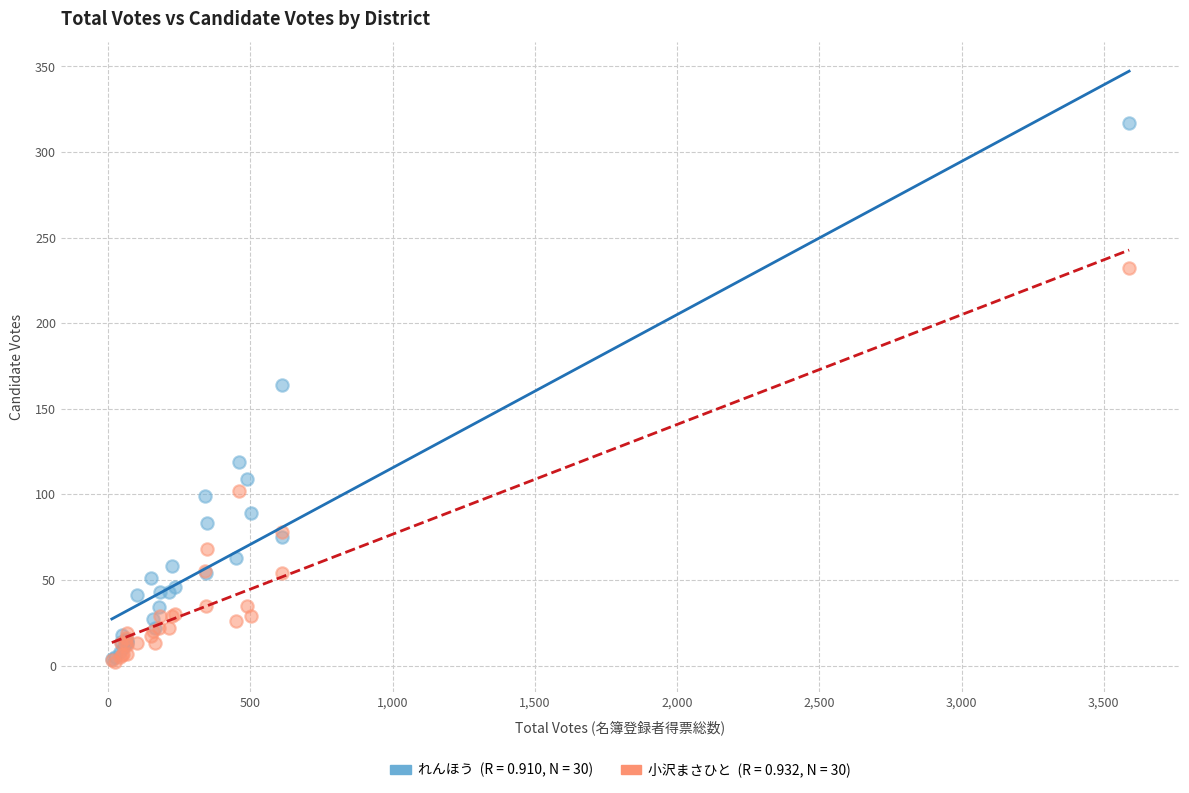

Across all series, what Y value is closest to 159?

164.0